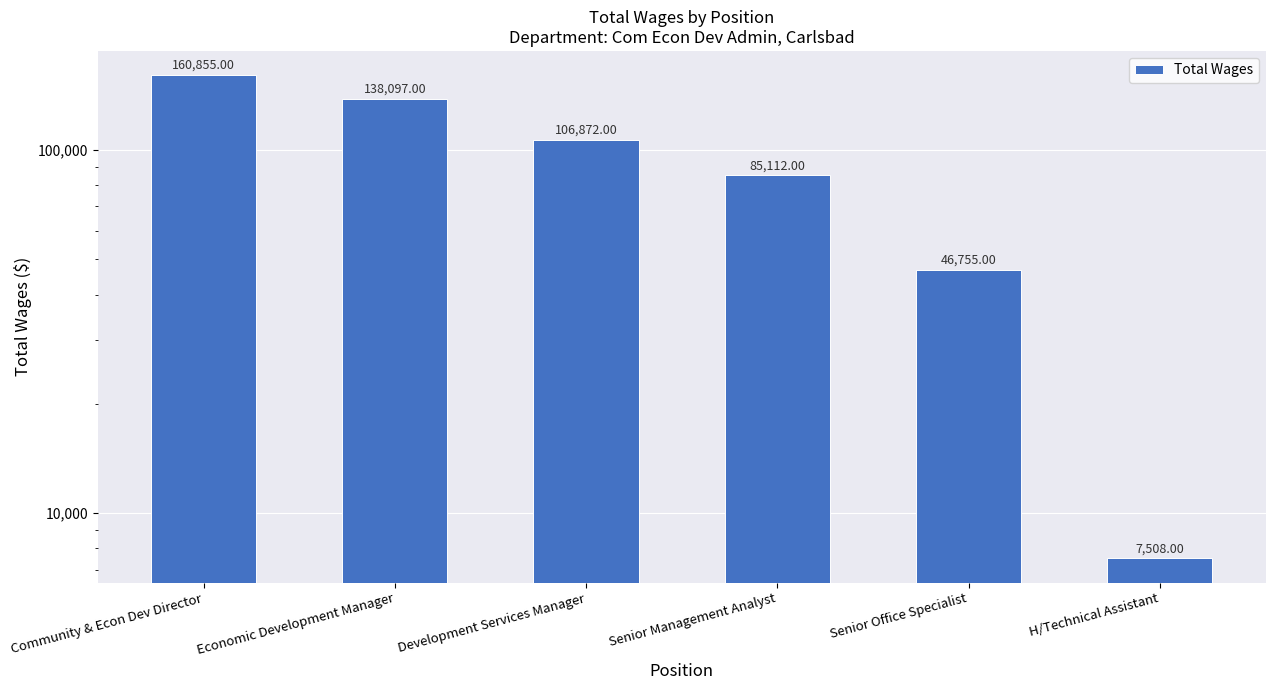

Reading right to left, transcribe all the data shown in this chart.

7508	46755	85112	106872	138097	160855